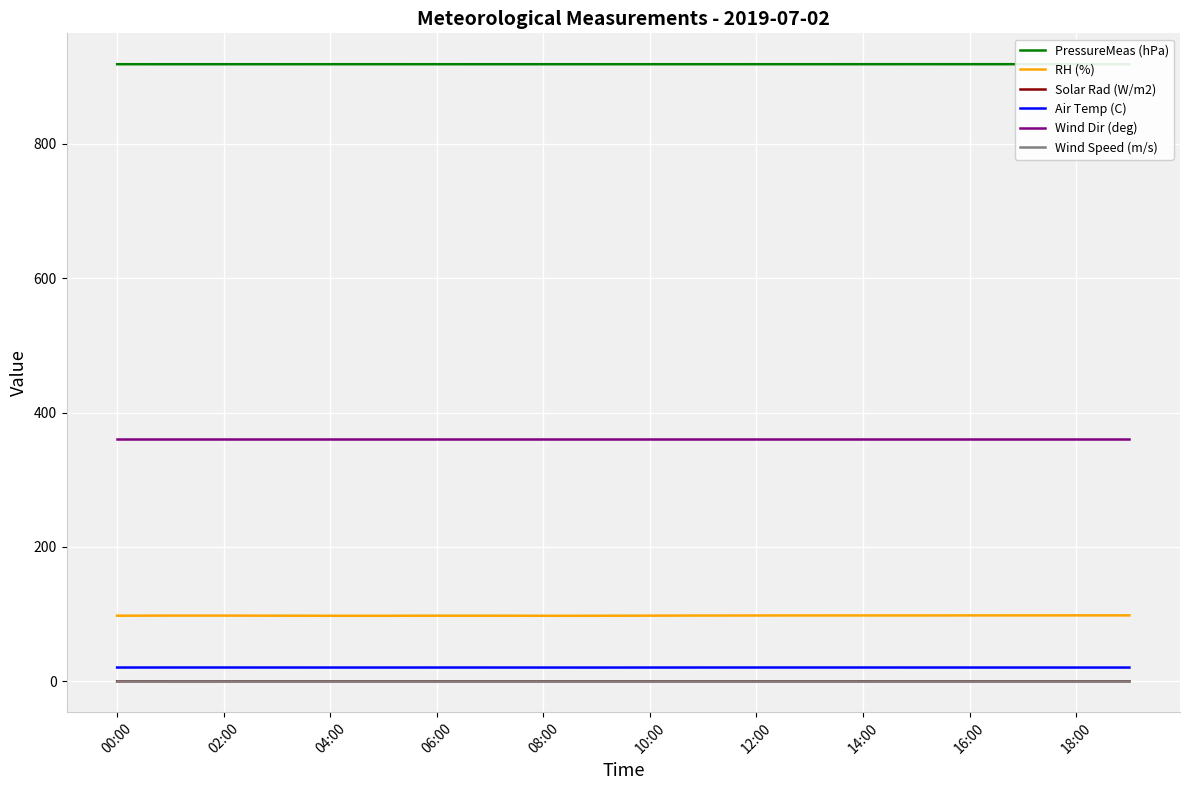

What is the minimum value for Air Temp (C)?

20.5